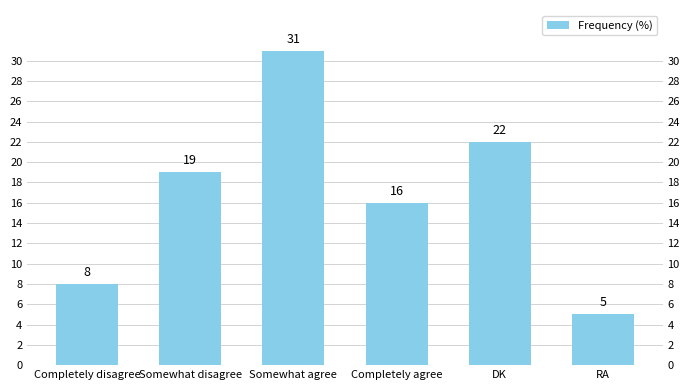

Approximately how many times larger is the value at DK compared to Completely agree?

1.4